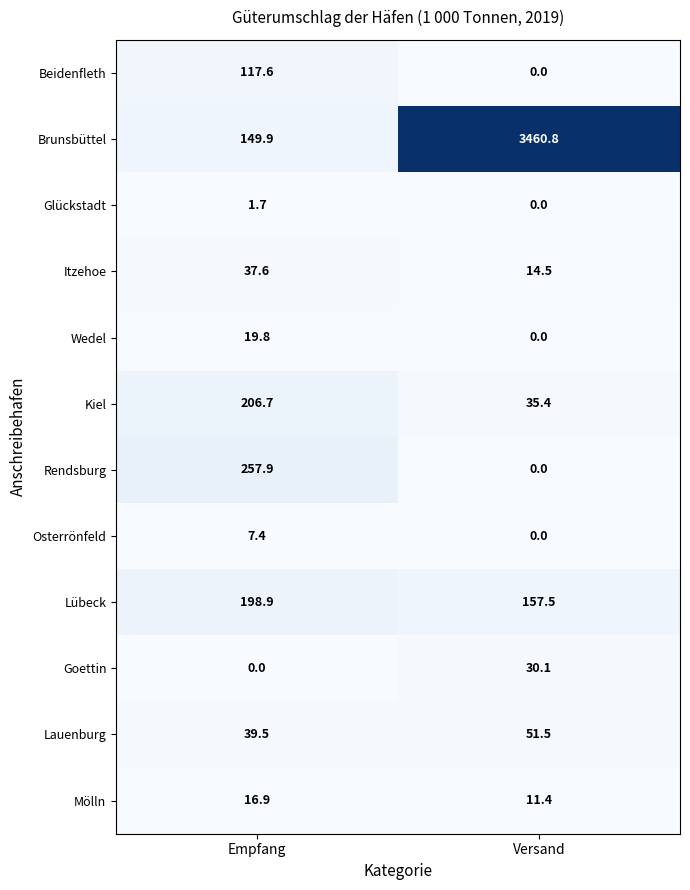

What is the sum of all Lübeck values?

356.4